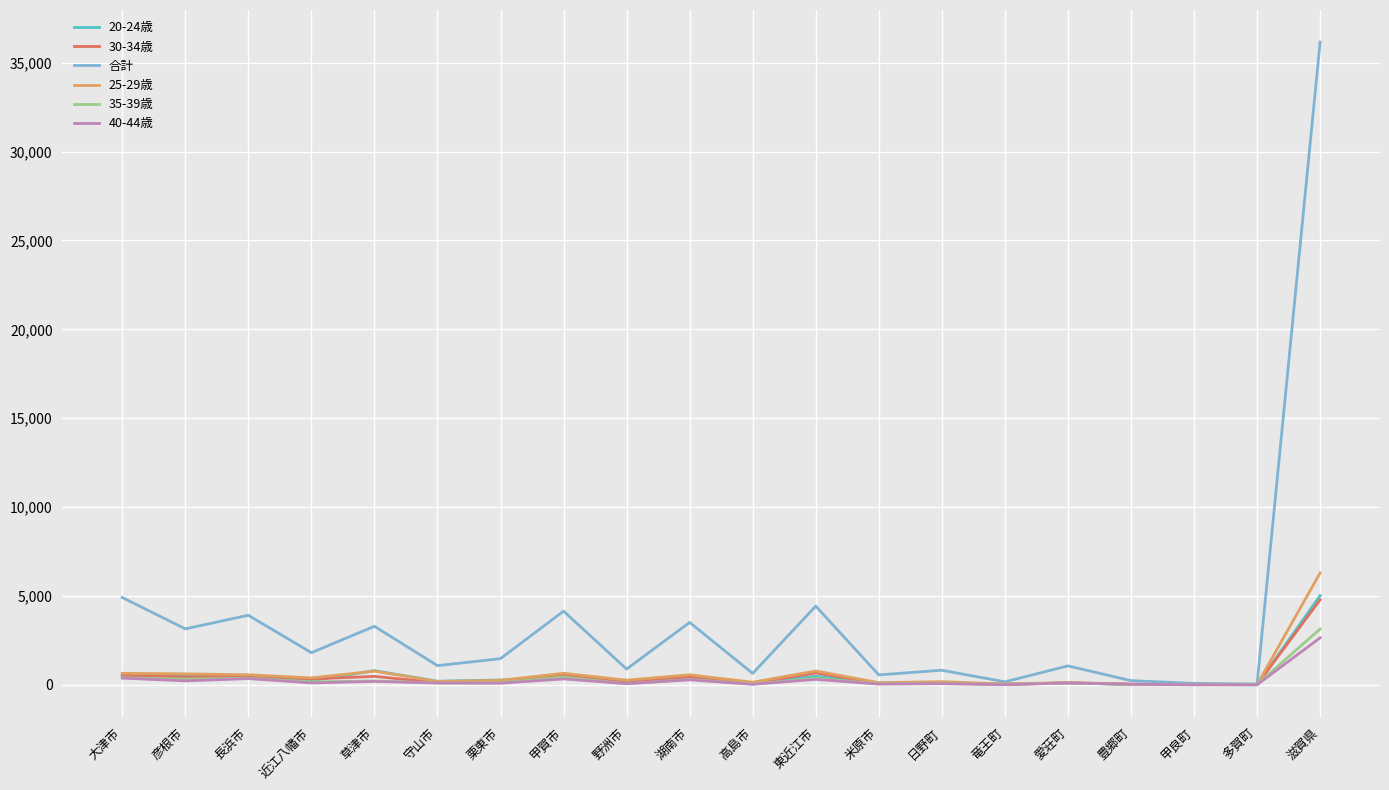

What position from the right is 多賀町?

2